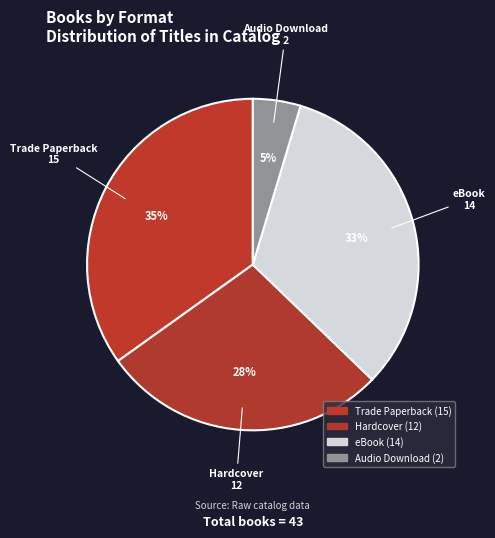

Rank the categories by value from lowest to highest.

Audio Download, Hardcover, eBook, Trade Paperback